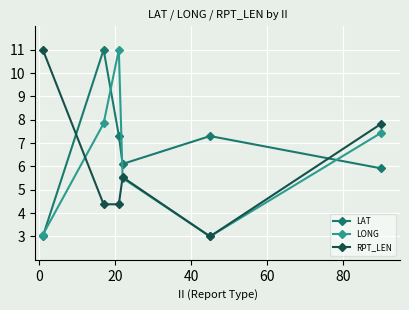

True or false: RPT_LEN has more than 1 interior local peaks.

False